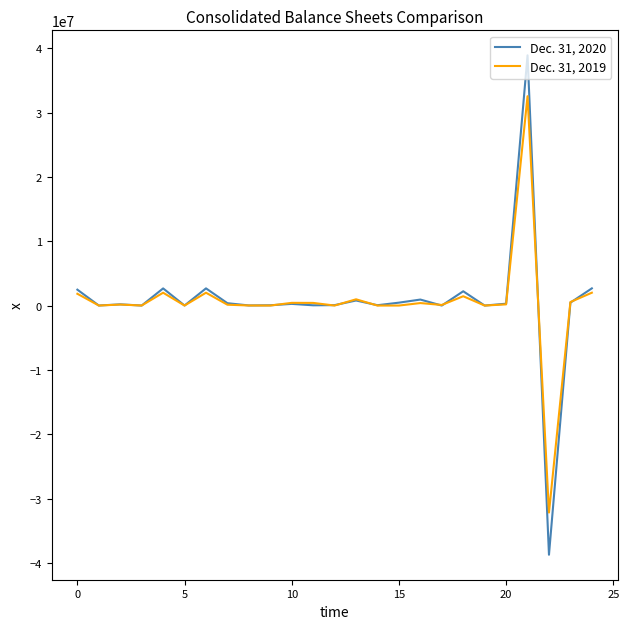

Rank the series by their average value, from highest to lowest.

Dec. 31, 2020, Dec. 31, 2019